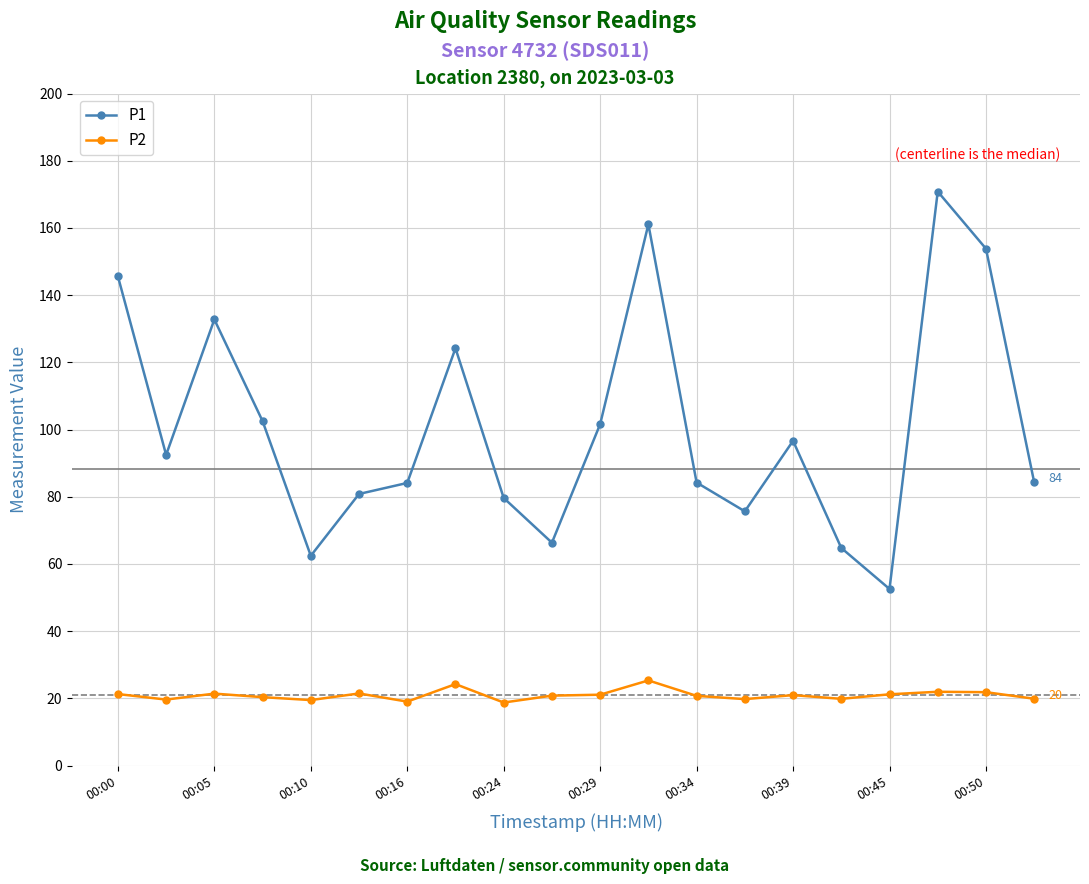

Which series has the largest total across all categories?

P1